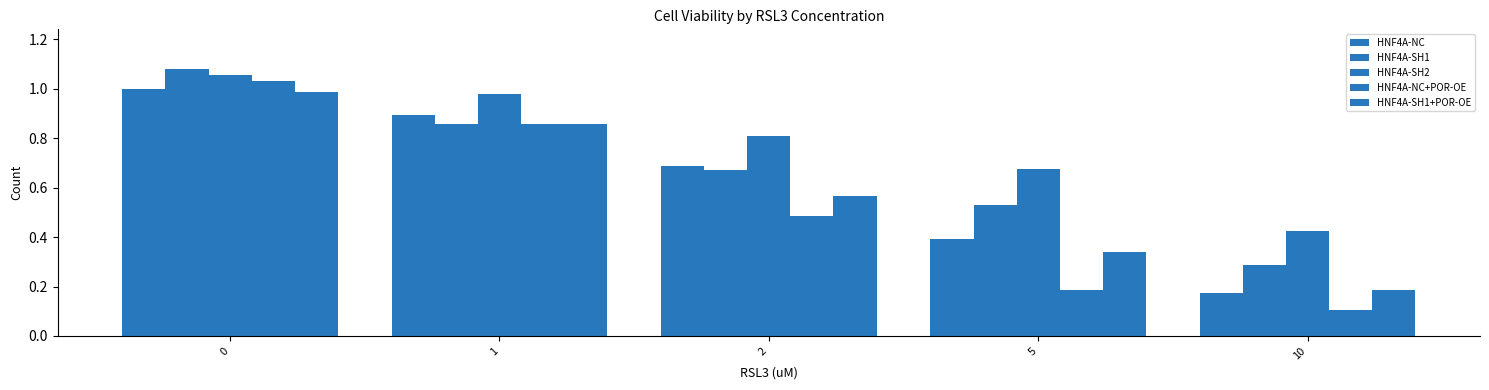

Reading right to left, extract all data points from this chart.

HNF4A-NC: 10=0.2	5=0.4	2=0.7	1=0.9	0=1.0
HNF4A-SH1: 10=0.3	5=0.5	2=0.7	1=0.9	0=1.1
HNF4A-SH2: 10=0.4	5=0.7	2=0.8	1=1.0	0=1.1
HNF4A-NC+POR-OE: 10=0.1	5=0.2	2=0.5	1=0.9	0=1.0
HNF4A-SH1+POR-OE: 10=0.2	5=0.3	2=0.6	1=0.9	0=1.0